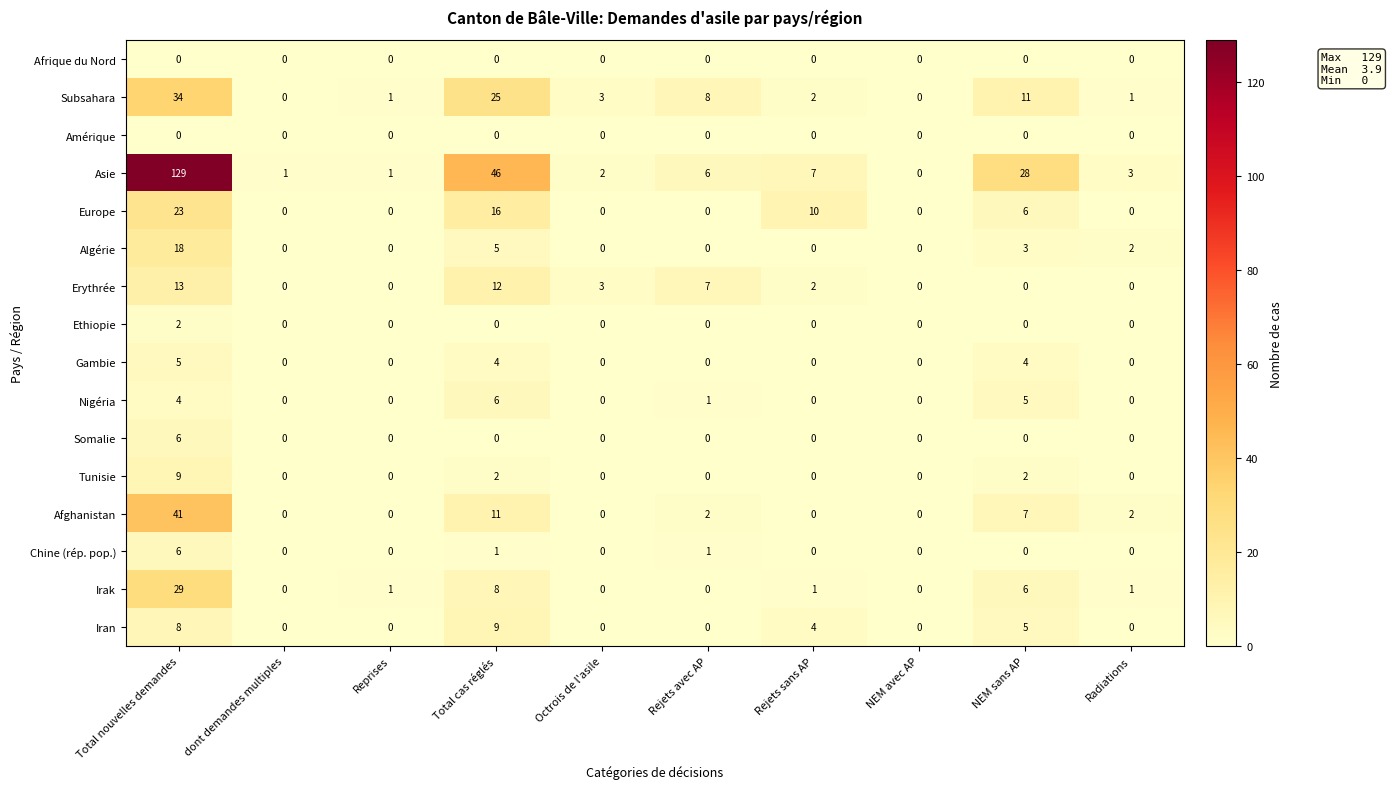

What is the sum of all Gambie values?

13